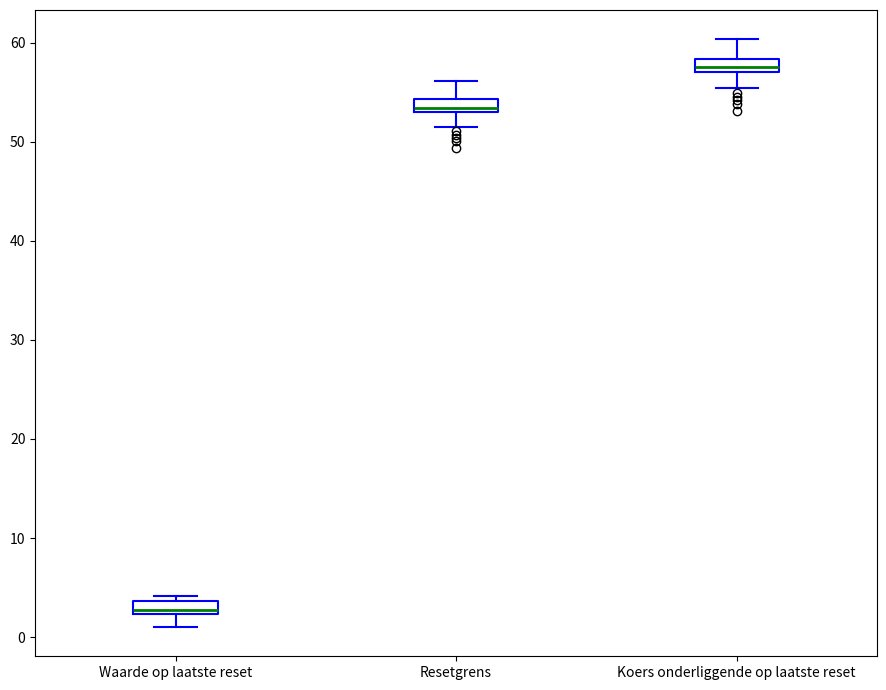

Which box has the lowest median line?

Waarde op laatste reset